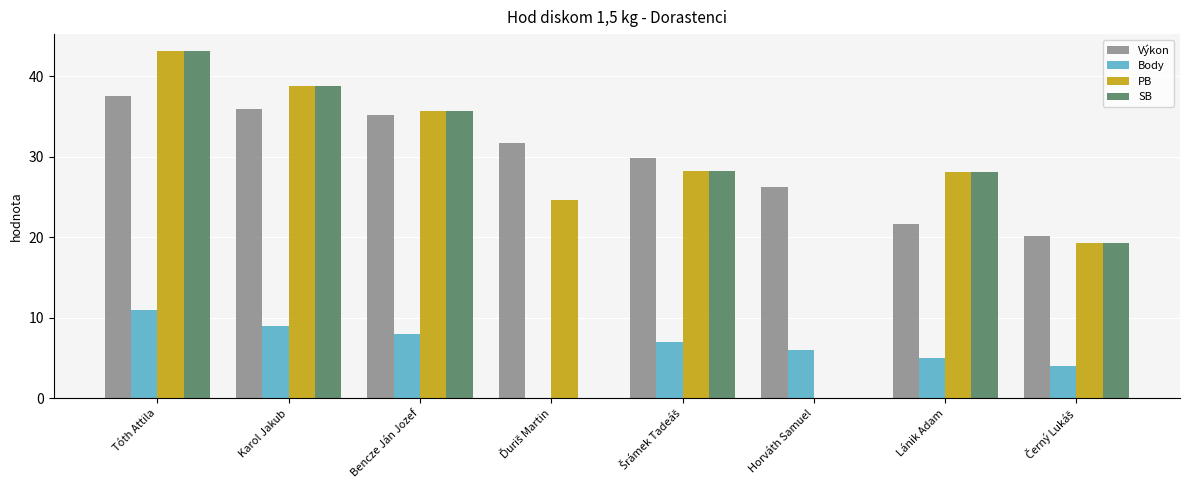

Is it true that PB equals 19.1 at Lánik Adam?

False